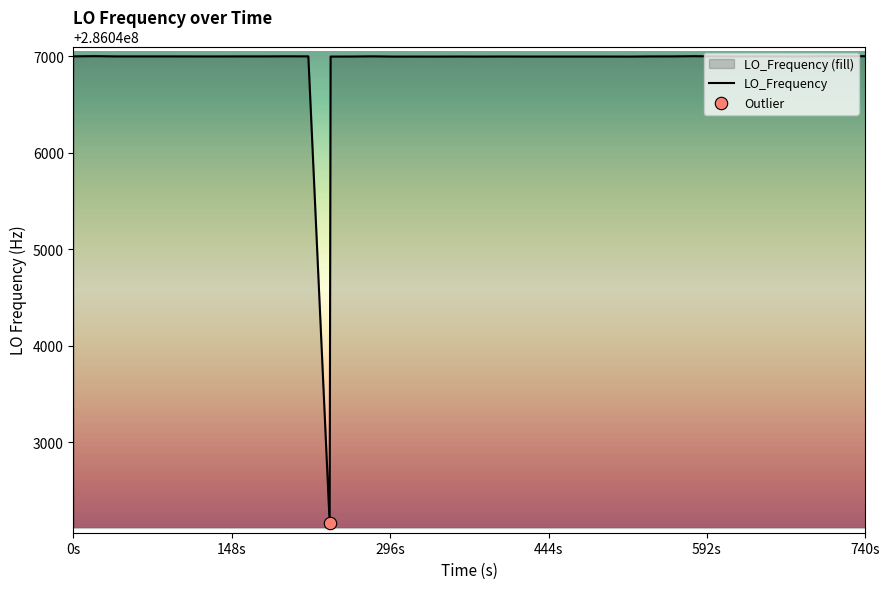

What is the minimum value shown in the chart?

286042159.8